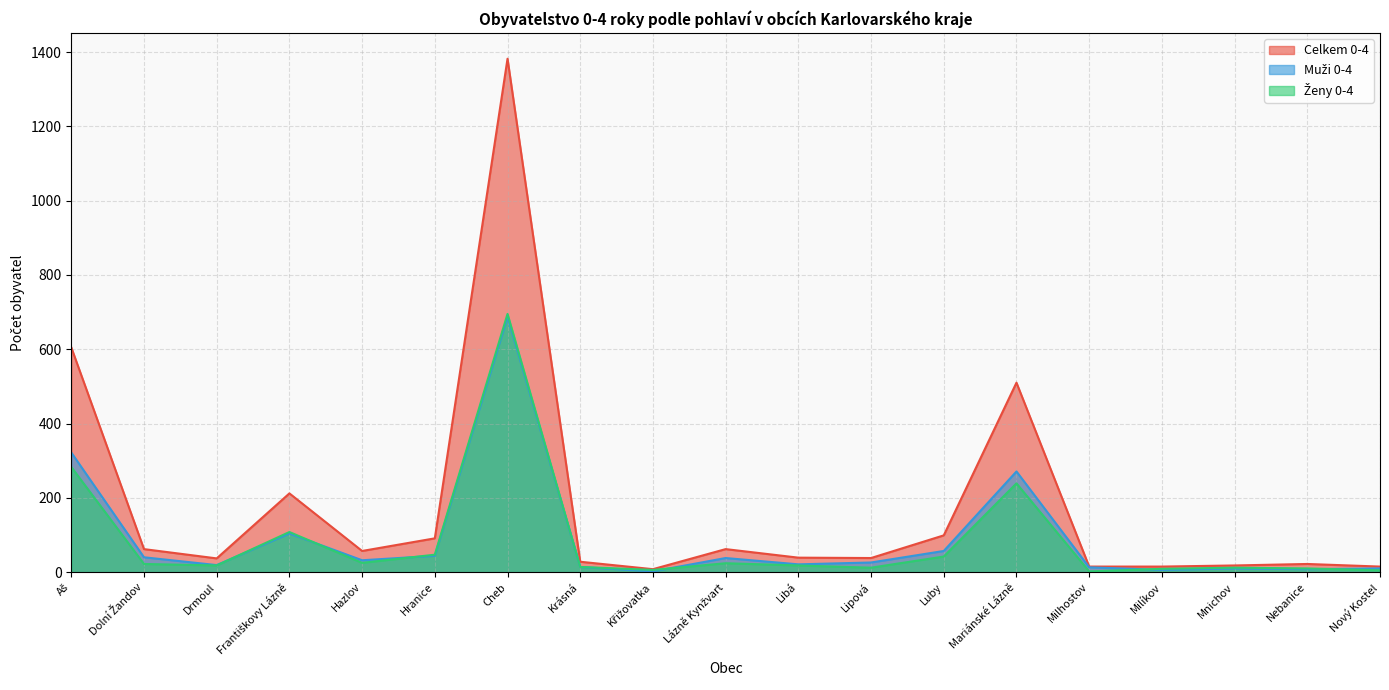

At which label is Celkem 0-4 closest to 695?

Aš